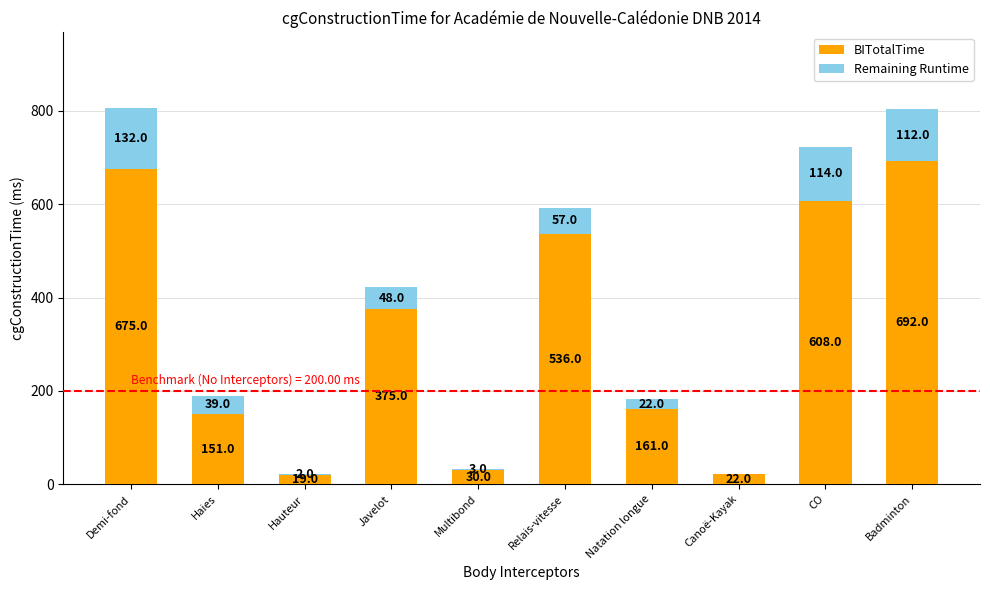

What is the sum of the BITotalTime values at Multibond and Badminton?

722